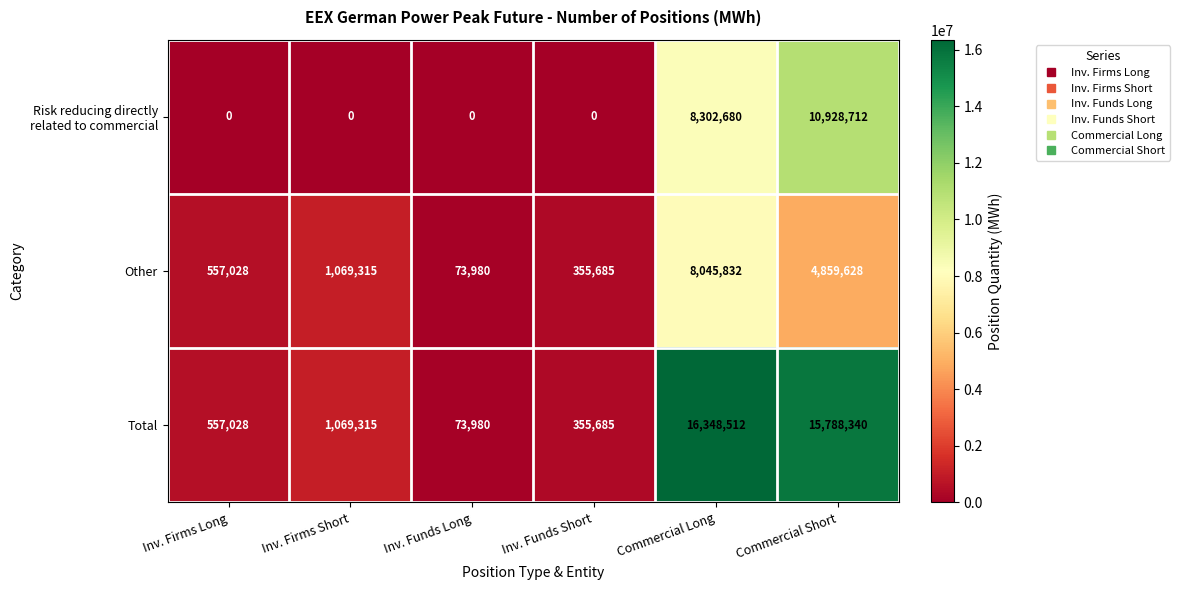

What is the total value across all series at Commercial Long?

32697024